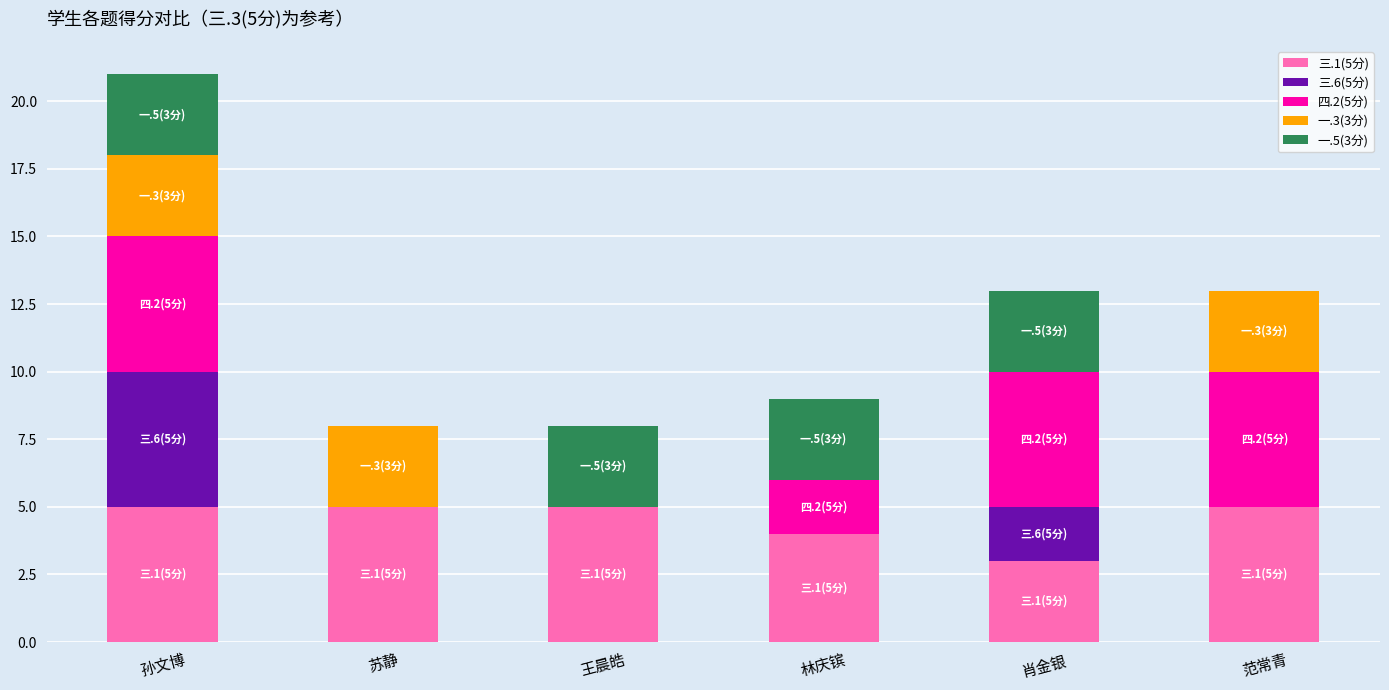

Is it true that 三.1(5分) equals 4 at 林庆镔?

True